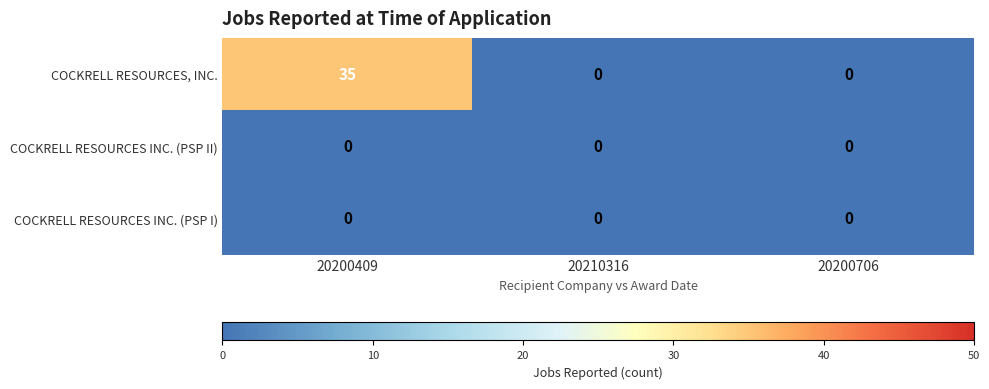

Count the number of data series in this chart.

3